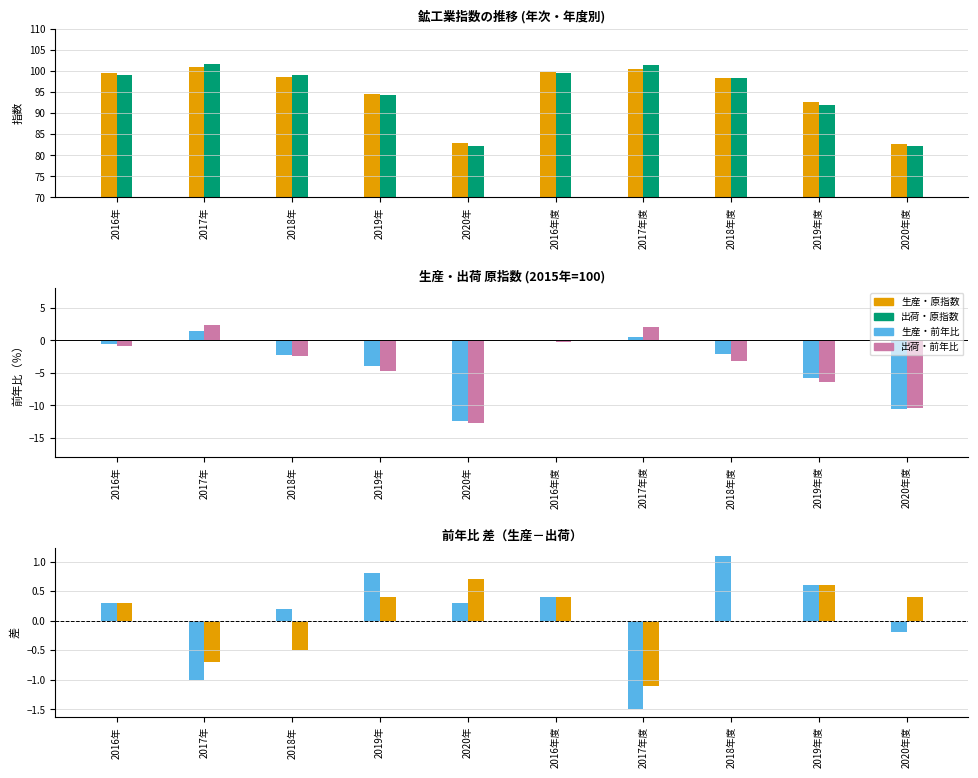

What is the label of the 7th bar from the right?

2019年